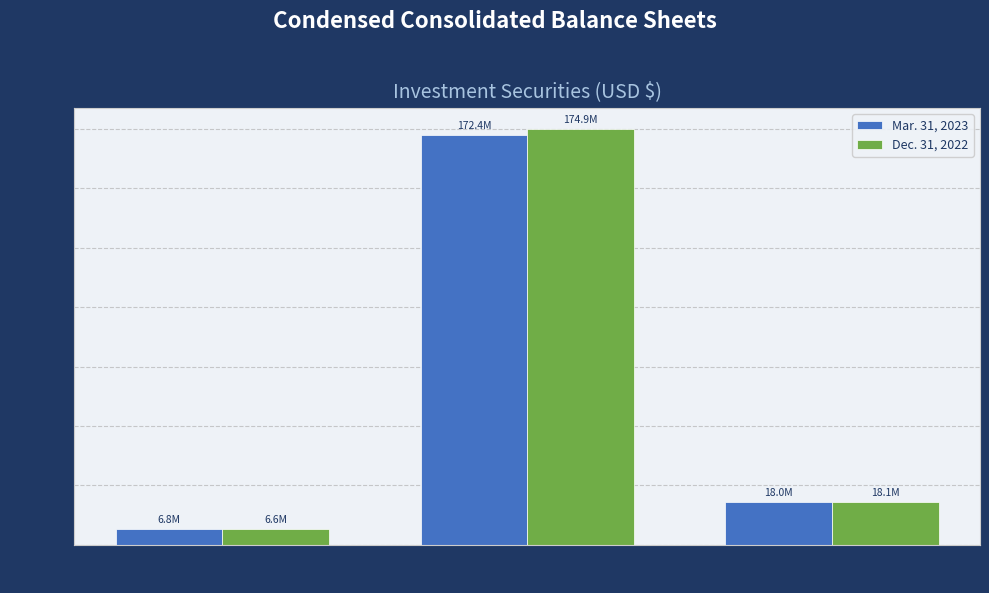

What is the average value of the Mar. 31, 2023 series?

65737091